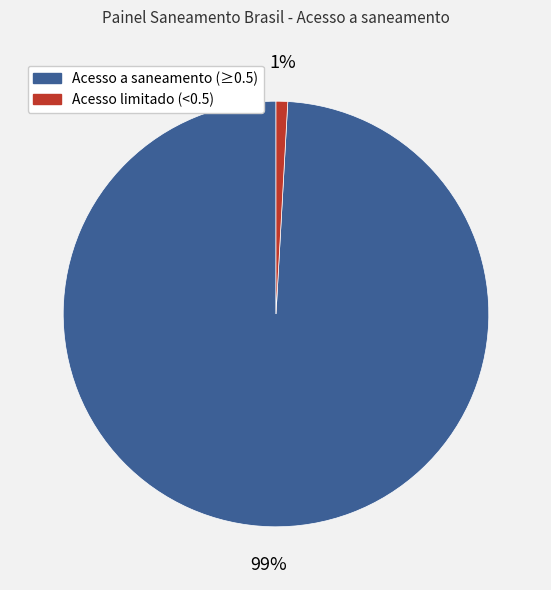

Does any single category account for the majority?

Yes